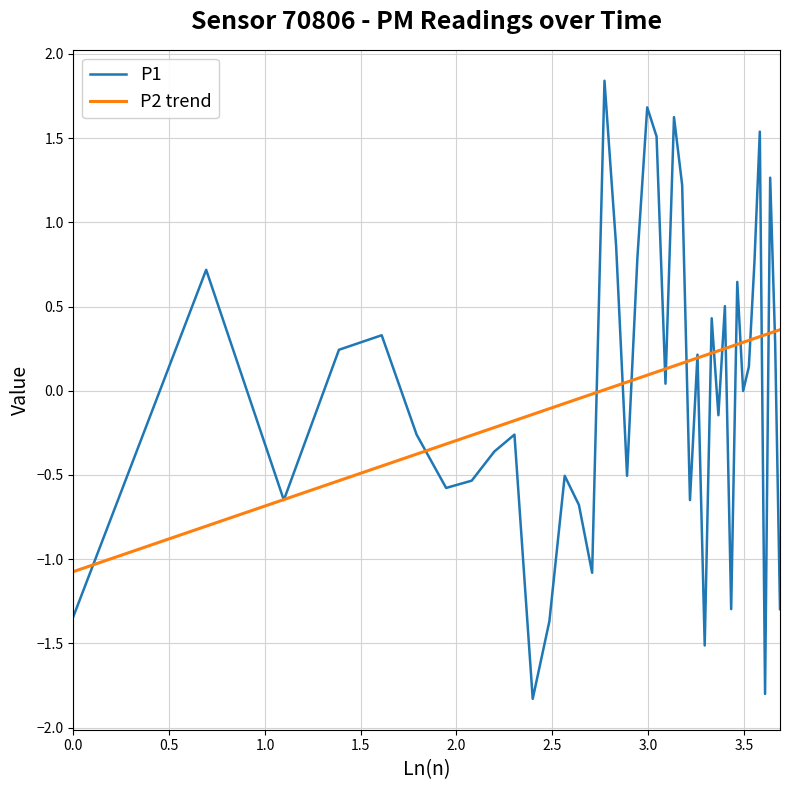

How many interior local valleys does the P1 series have?

12